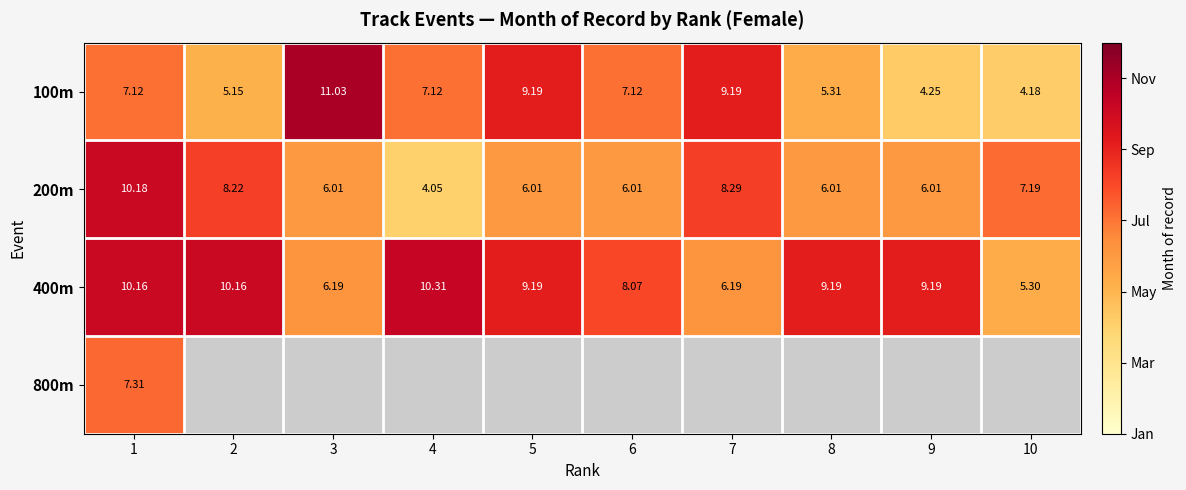

The value of 400m at 7 is 6.2. True or false?

True